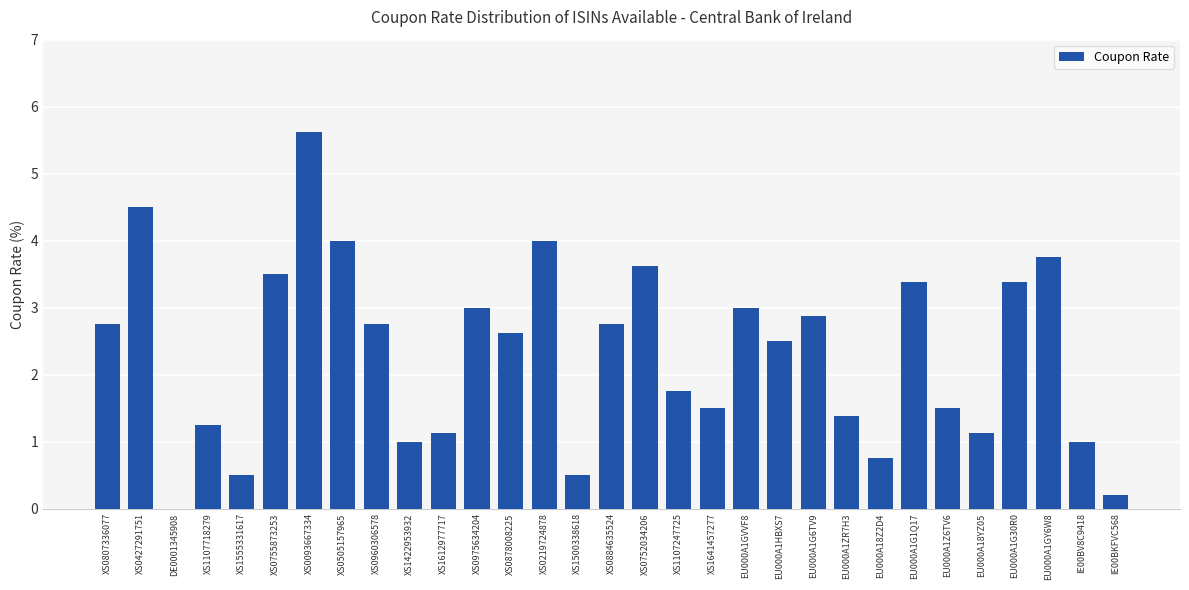

Count the number of values greater than 2.

17